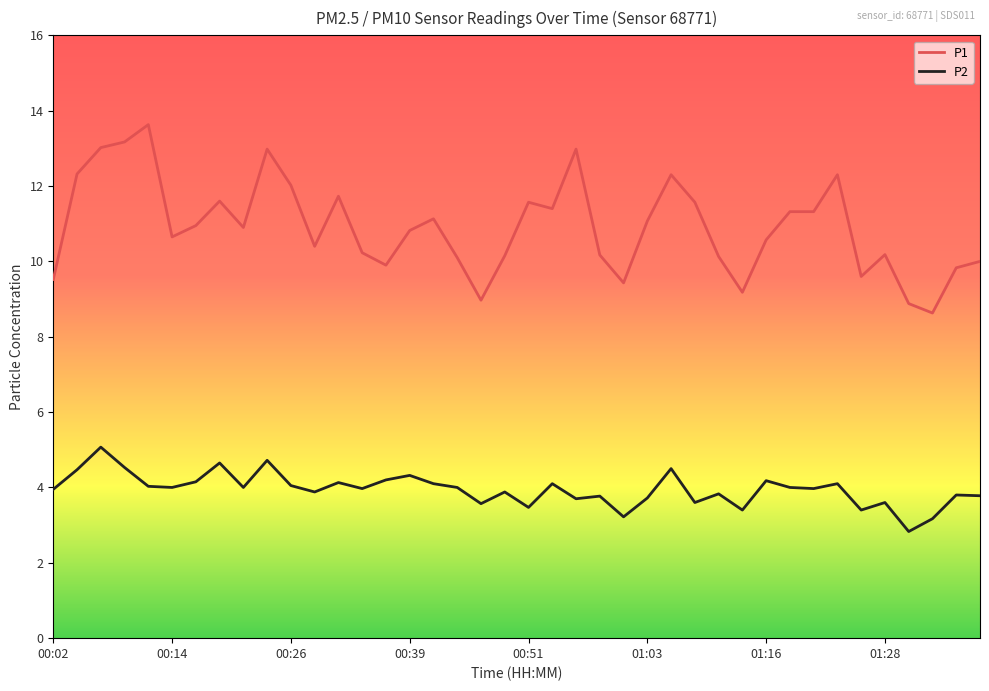

True or false: P2 and P1 cross at least once.

False